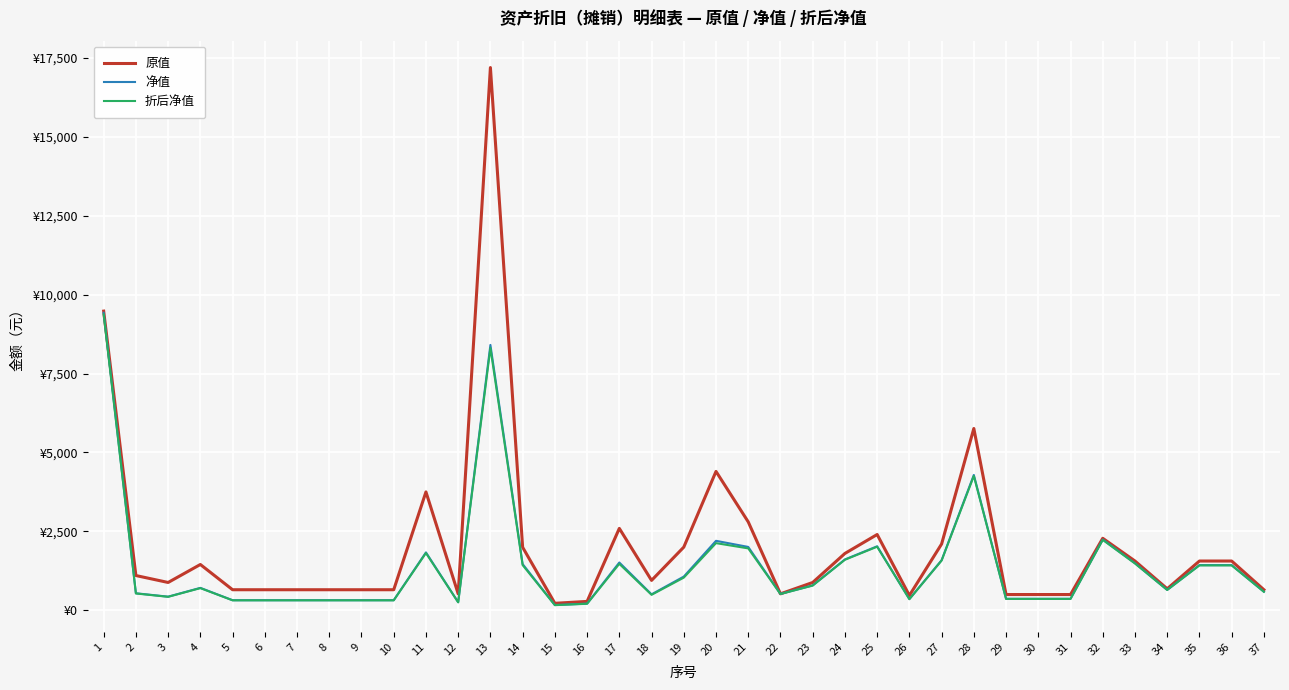

Is it true that 原值 equals 1800.0 at 24?

True